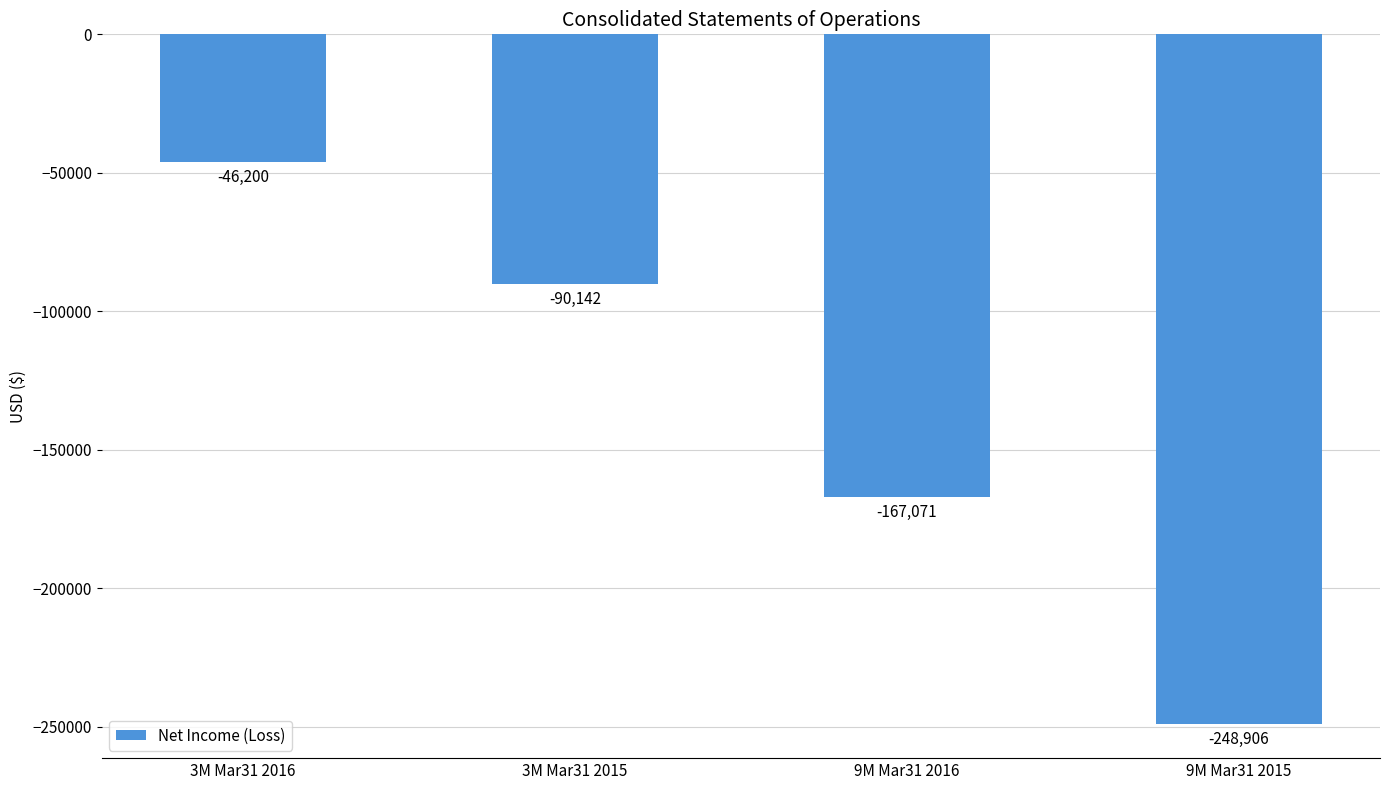

What is the maximum value shown in the chart?

-46200